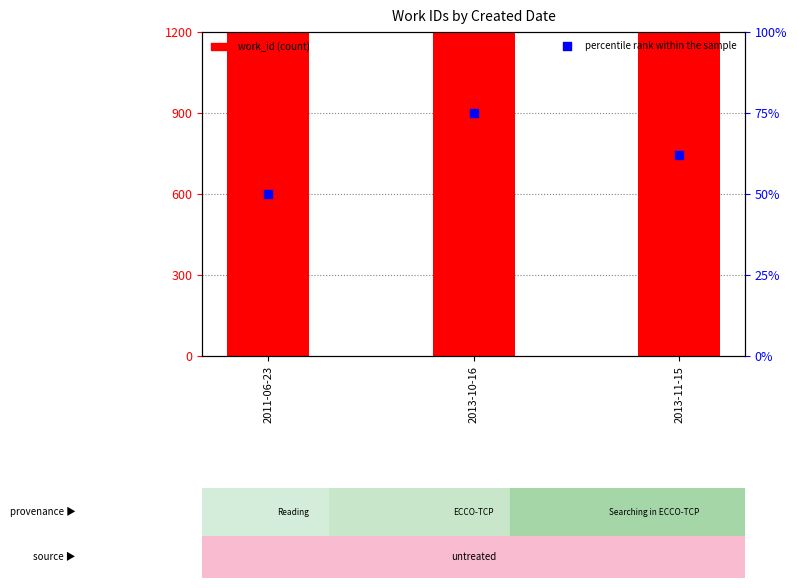

At how many categories does at least one series exceed 56?

3